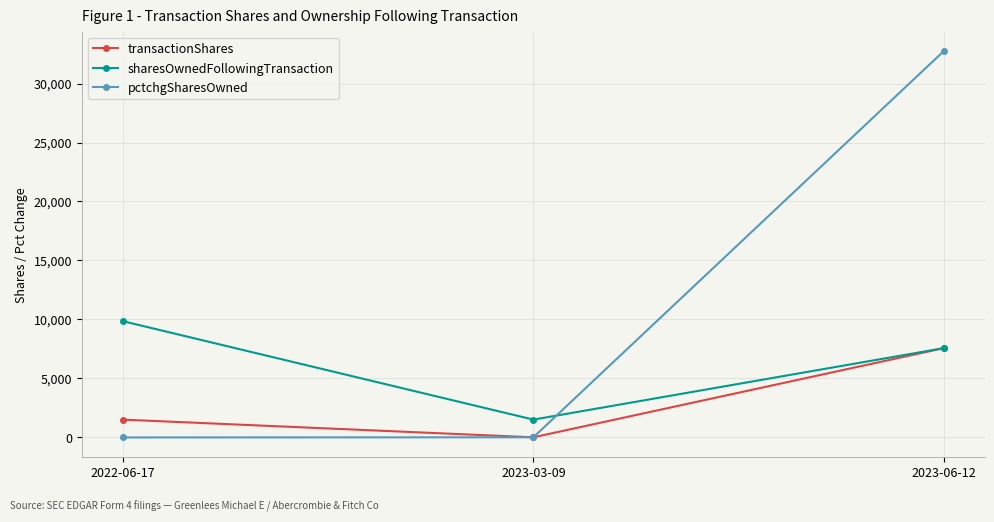

What is the label of the 1st point from the left?

2022-06-17